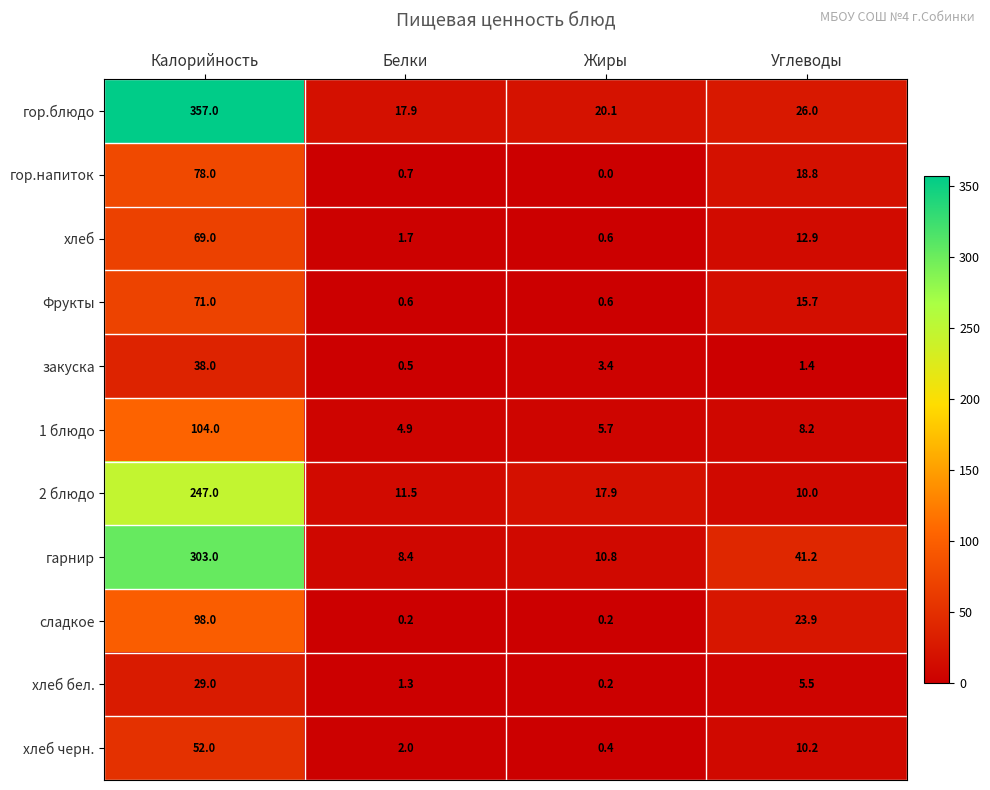

The value of 1 блюдо at Калорийность is 104.0. True or false?

True